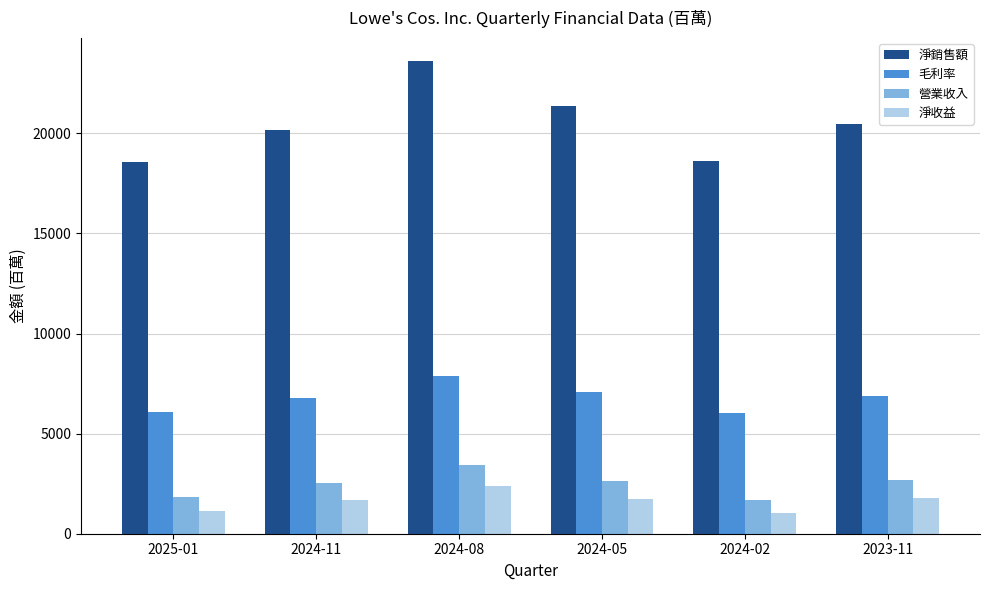

List the series in order of their peak value, lowest first.

淨收益, 營業收入, 毛利率, 淨銷售額